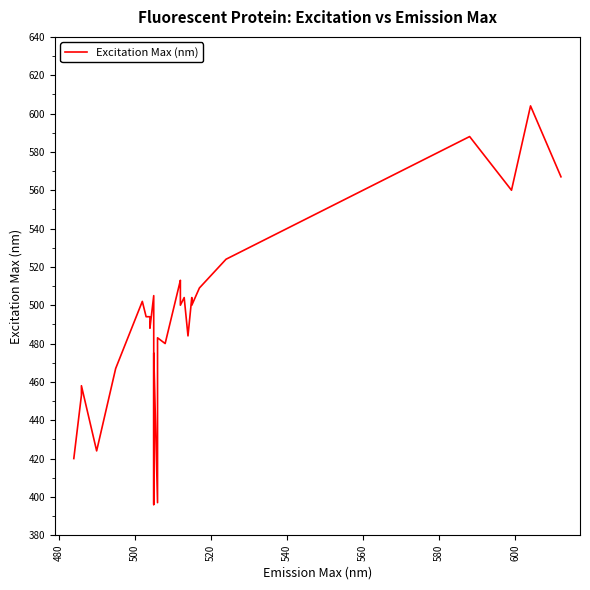

How many points are higher than both their immediate neighbors (excluding endpoints)?

10